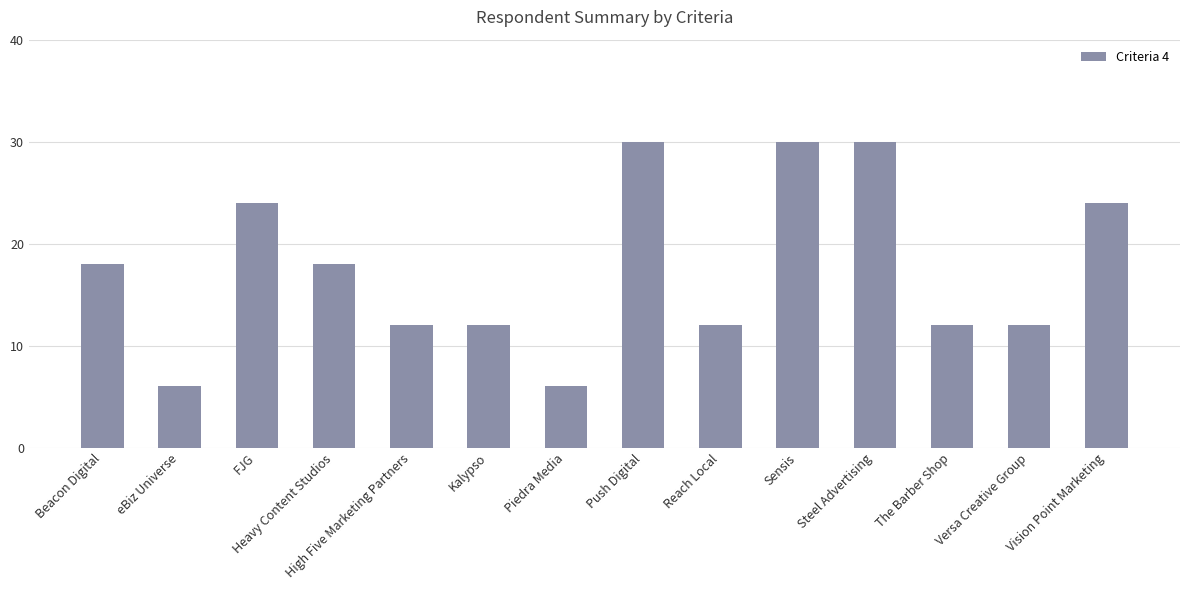

What is the value of the 11th bar from the left?

30